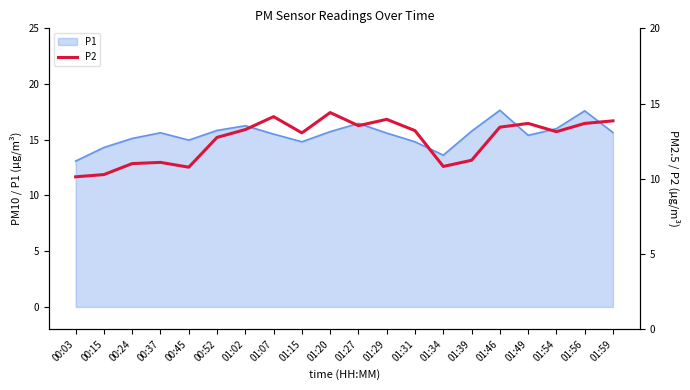

Reading left to right, what are all the values shown in this chart?

10.1	10.3	11.0	11.1	10.8	12.8	13.3	14.1	13.1	14.4	13.5	13.9	13.2	10.8	11.2	13.4	13.7	13.1	13.7	13.8